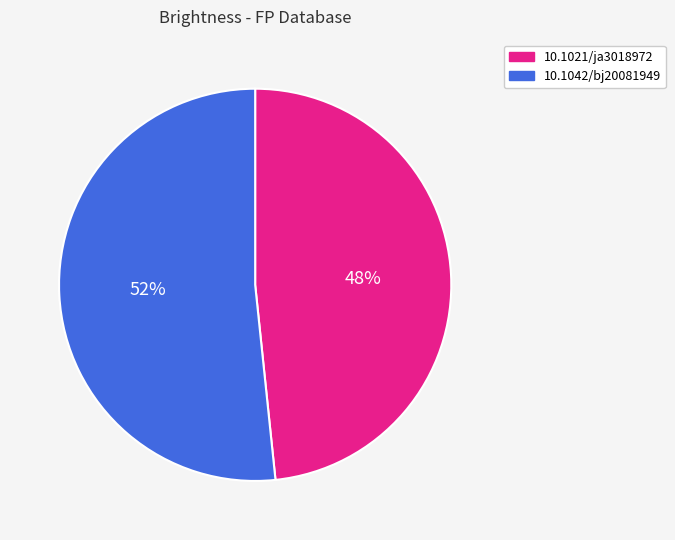

Approximately how many times larger is the value at 10.1042/bj20081949 compared to 10.1021/ja3018972?

1.1